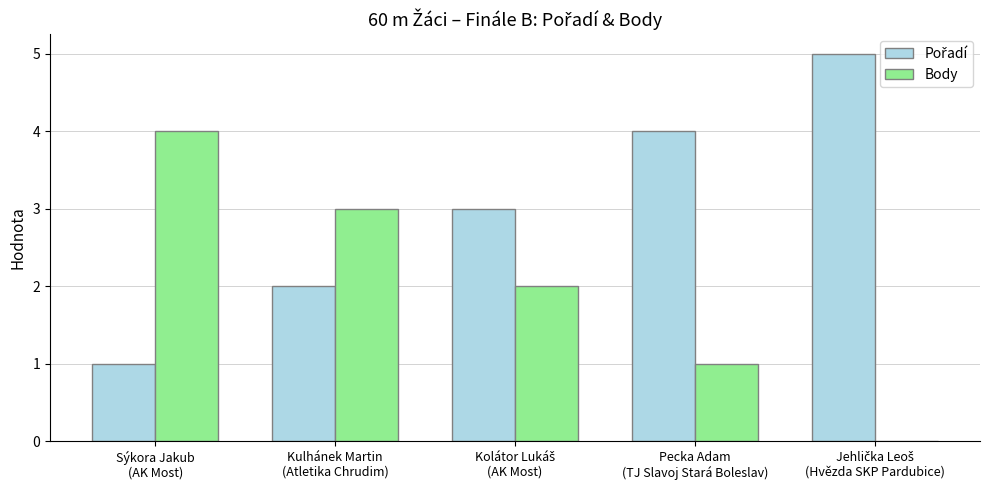

What is the greatest value displayed?

5